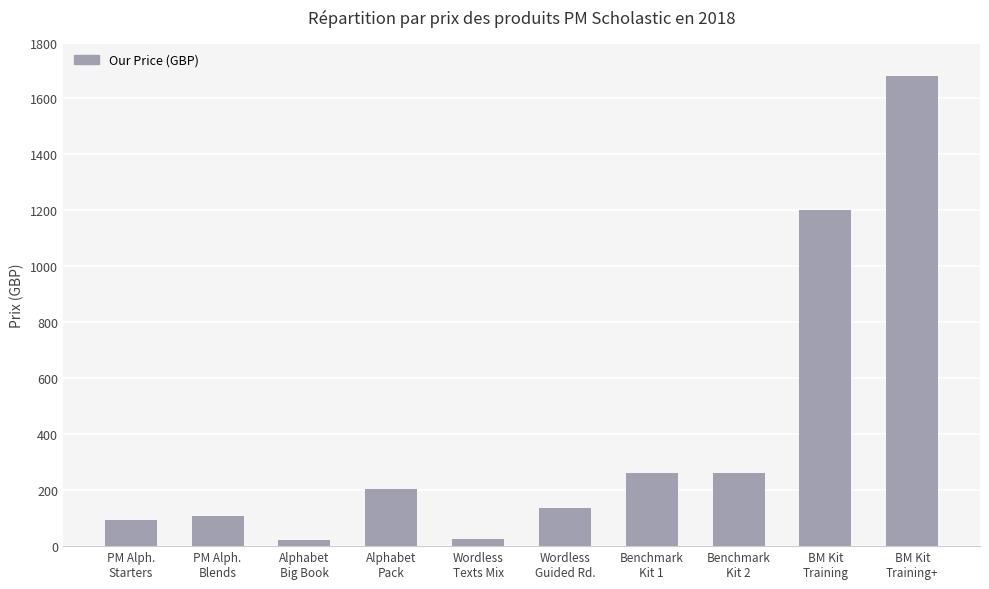

What is the greatest value displayed?

1678.8